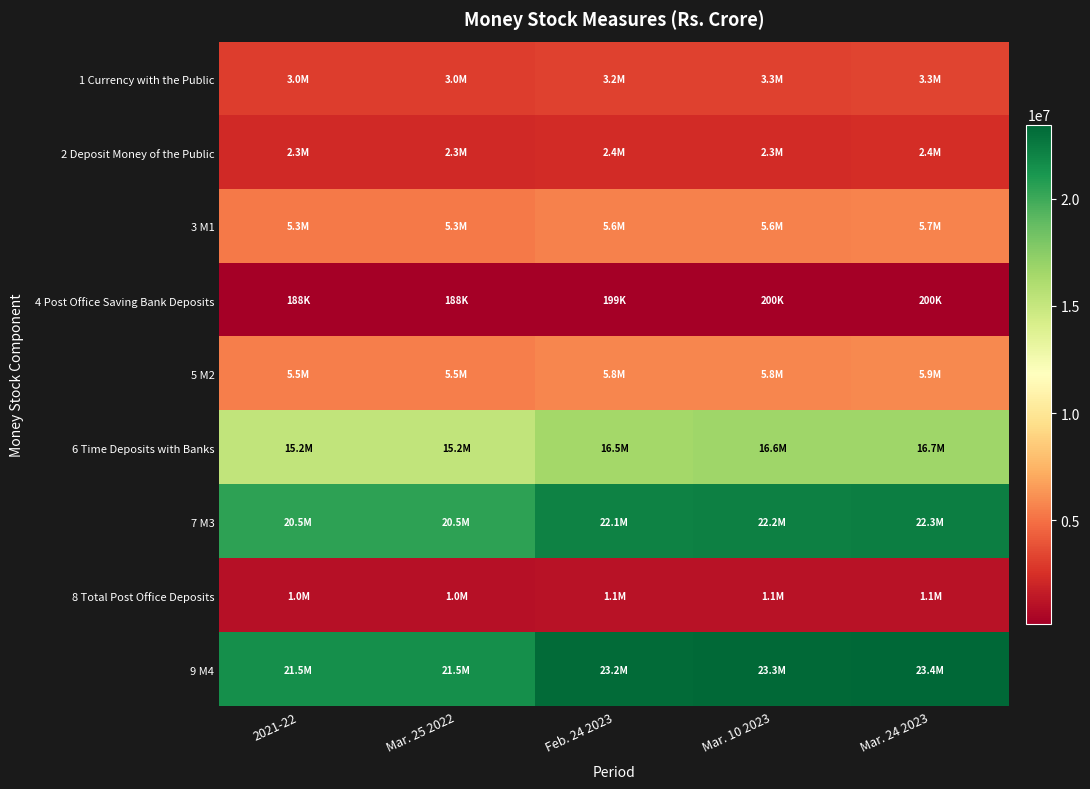

Reading left to right, extract all data points from this chart.

1 Currency with the Public: 2021-22=3035689	Mar. 25 2022=3037622	Feb. 24 2023=3231824	Mar. 10 2023=3258093	Mar. 24 2023=3278334
2 Deposit Money of the Public: 2021-22=2271436	Mar. 25 2022=2265371	Feb. 24 2023=2356710	Mar. 10 2023=2323113	Mar. 24 2023=2385928
3 M1: 2021-22=5307125	Mar. 25 2022=5302993	Feb. 24 2023=5588534	Mar. 10 2023=5581206	Mar. 24 2023=5664261
4 Post Office Saving Bank Deposits: 2021-22=188433	Mar. 25 2022=188433	Feb. 24 2023=199087	Mar. 10 2023=200257	Mar. 24 2023=200257
5 M2: 2021-22=5495558	Mar. 25 2022=5491426	Feb. 24 2023=5787621	Mar. 10 2023=5781463	Mar. 24 2023=5864518
6 Time Deposits with Banks: 2021-22=15186605	Mar. 25 2022=15186605	Feb. 24 2023=16513885	Mar. 10 2023=16642515	Mar. 24 2023=16668966
7 M3: 2021-22=20493729	Mar. 25 2022=20489597	Feb. 24 2023=22102418	Mar. 10 2023=22223721	Mar. 24 2023=22333227
8 Total Post Office Deposits: 2021-22=1012241	Mar. 25 2022=1012241	Feb. 24 2023=1105137	Mar. 10 2023=1113230	Mar. 24 2023=1113230
9 M4: 2021-22=21505970	Mar. 25 2022=21501838	Feb. 24 2023=23207555	Mar. 10 2023=23336951	Mar. 24 2023=23446457